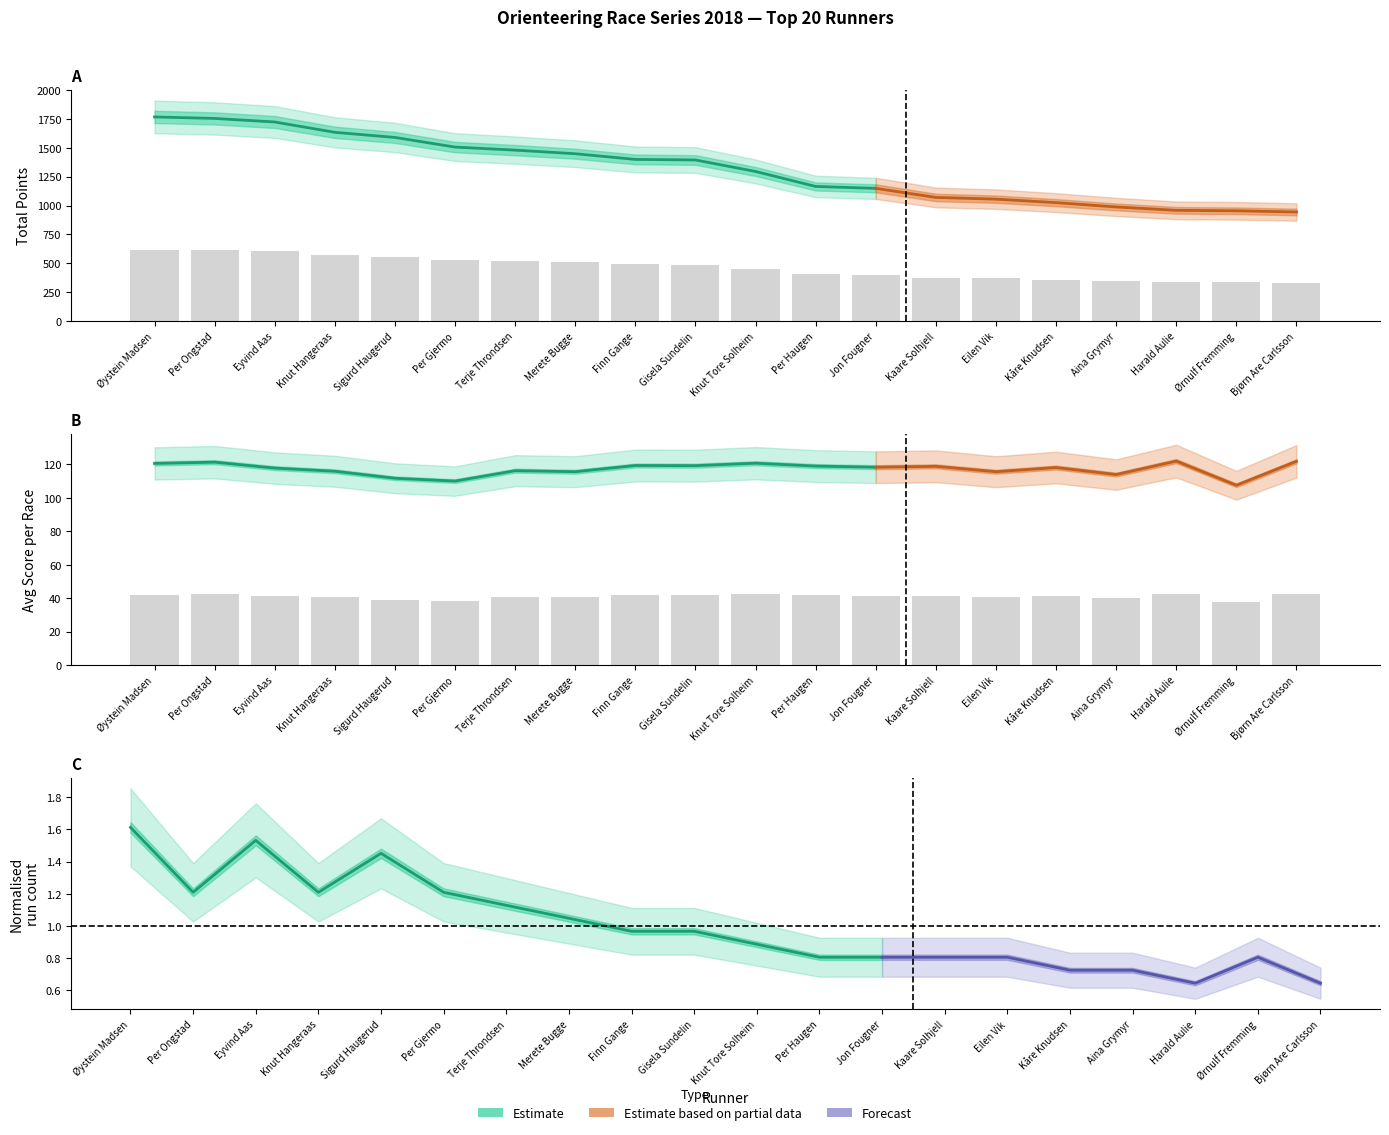

What is the average value of the Avg Score series?

41.0